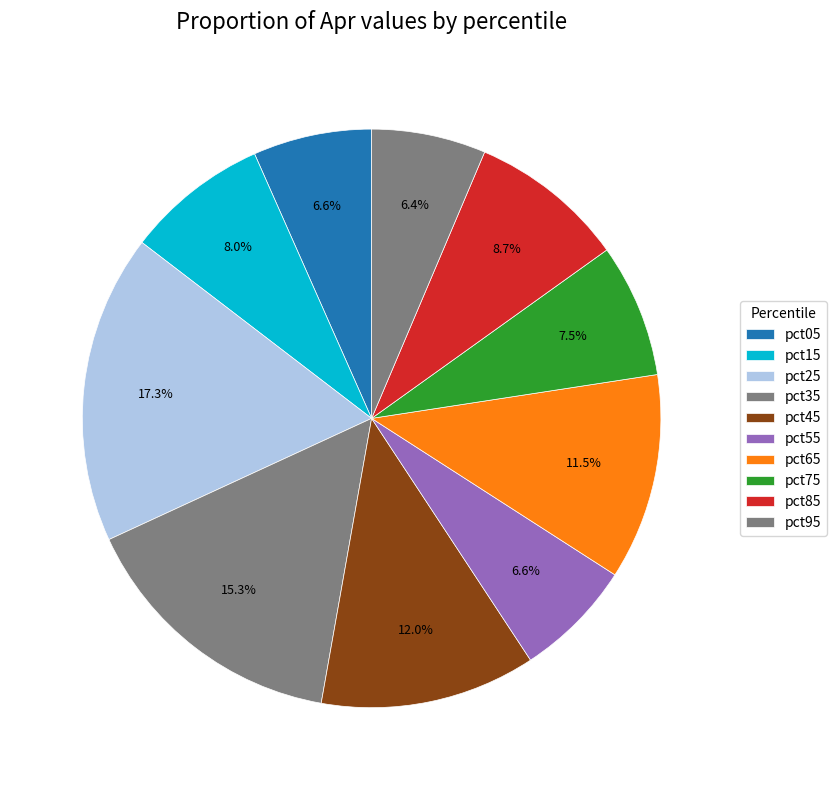

Count the number of slices in the pie.

10